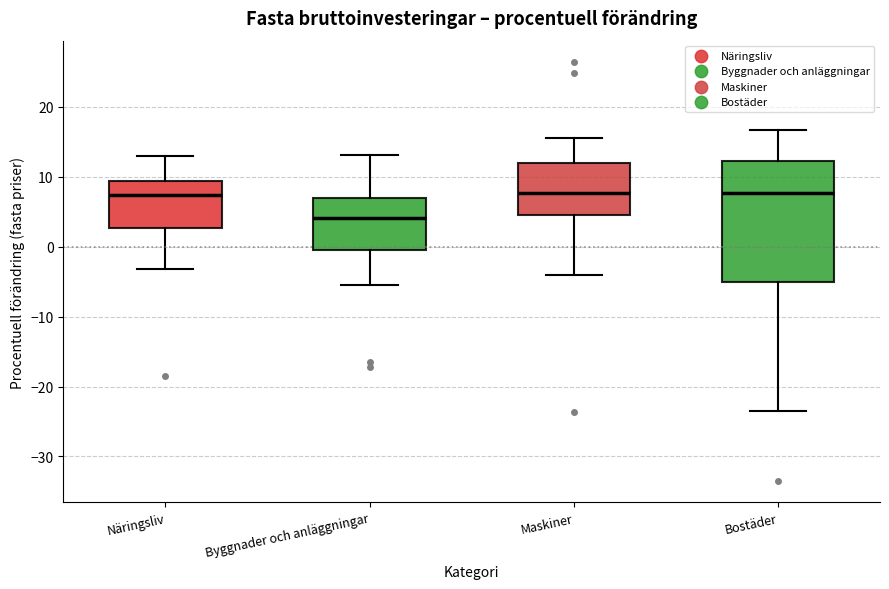

Where does the upper whisker of the box for Maskiner end on the y-axis? The values are not printed on the chart, so give them approximately, as read against the axis.

16